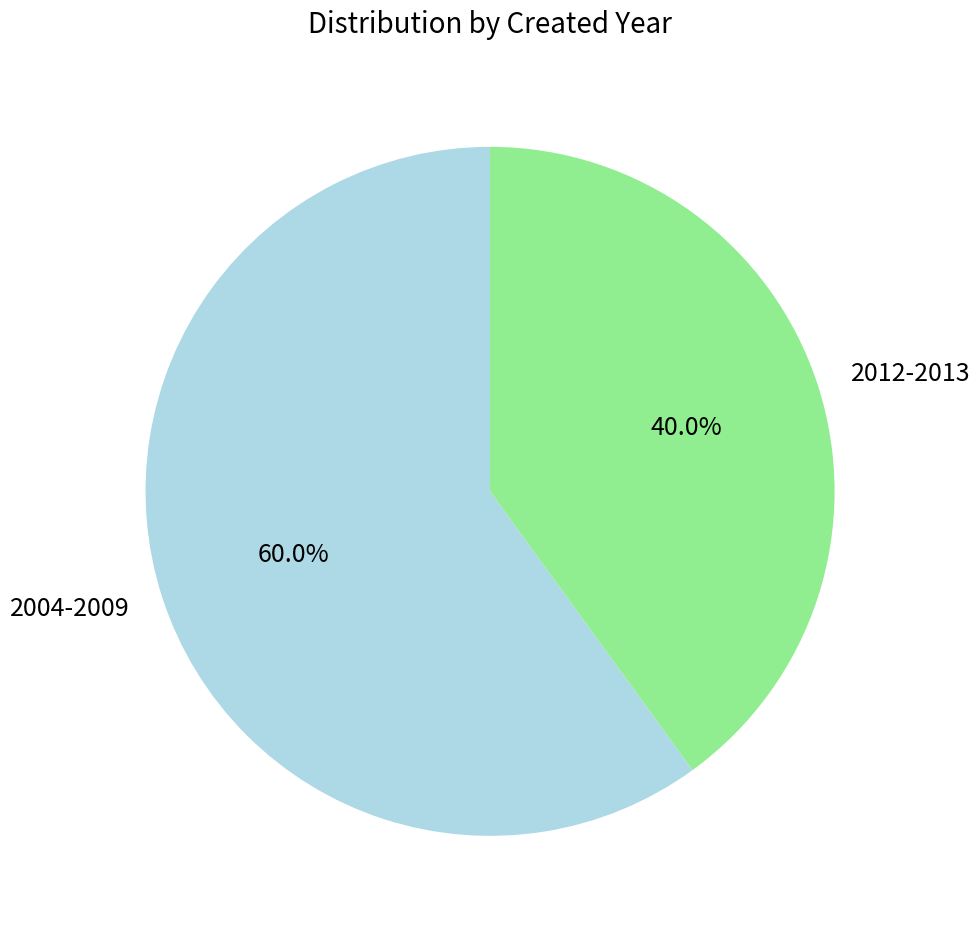

What is the largest slice in the pie chart?

2004-2009